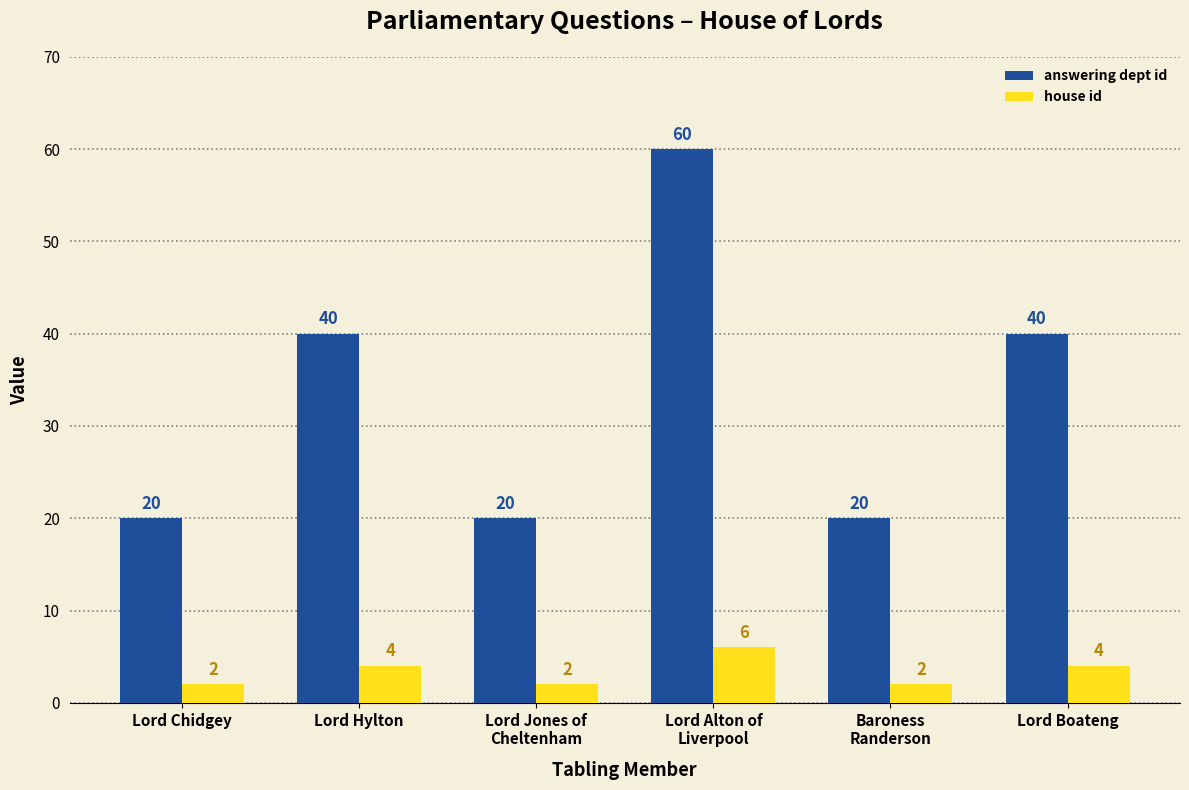

What is the label of the 6th bar from the right?

Lord Chidgey